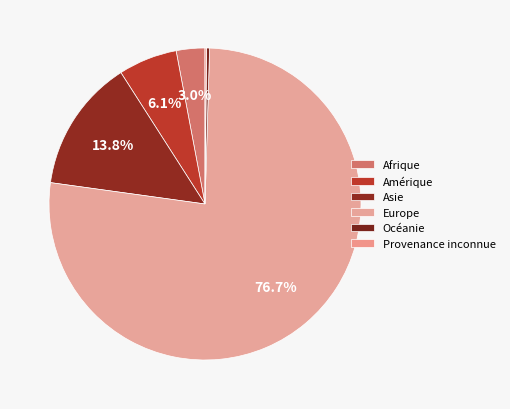

Rank the categories by value from highest to lowest.

Europe, Asie, Amérique, Afrique, Océanie, Provenance inconnue